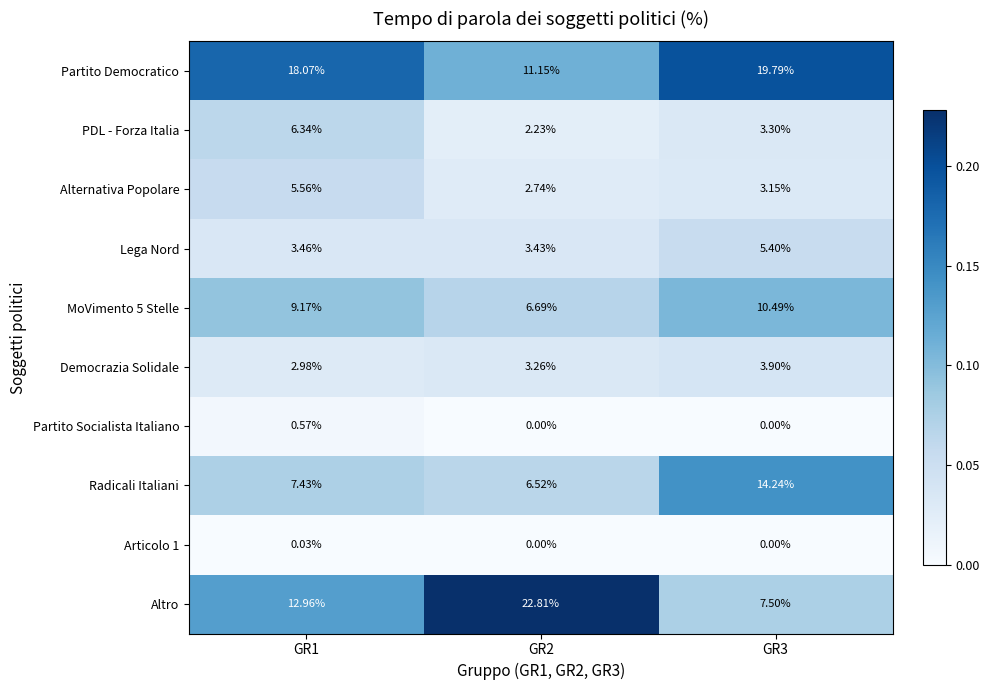

Which series has the largest range (max minus min)?

Altro